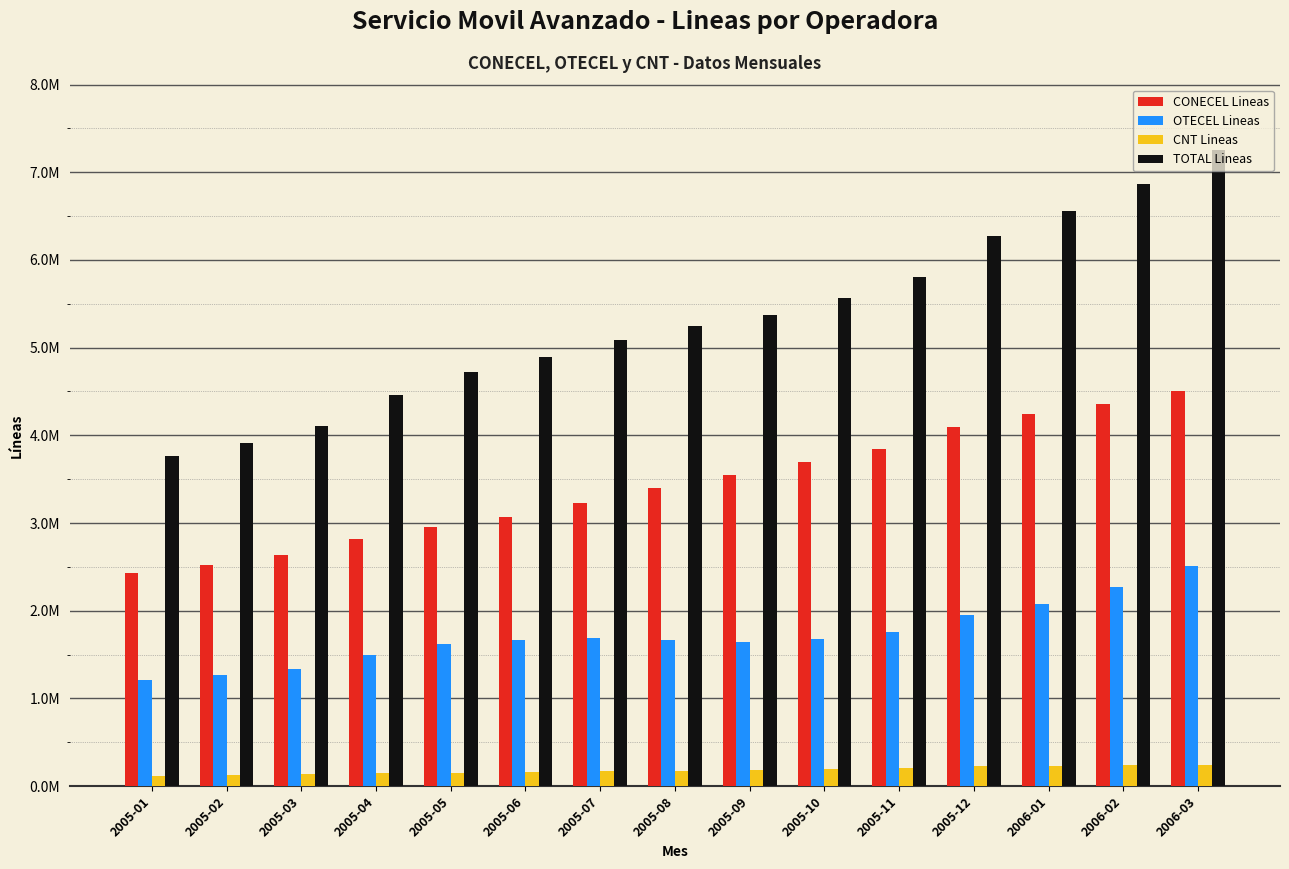

At which label does OTECEL Lineas first exceed 1670667?

2005-07